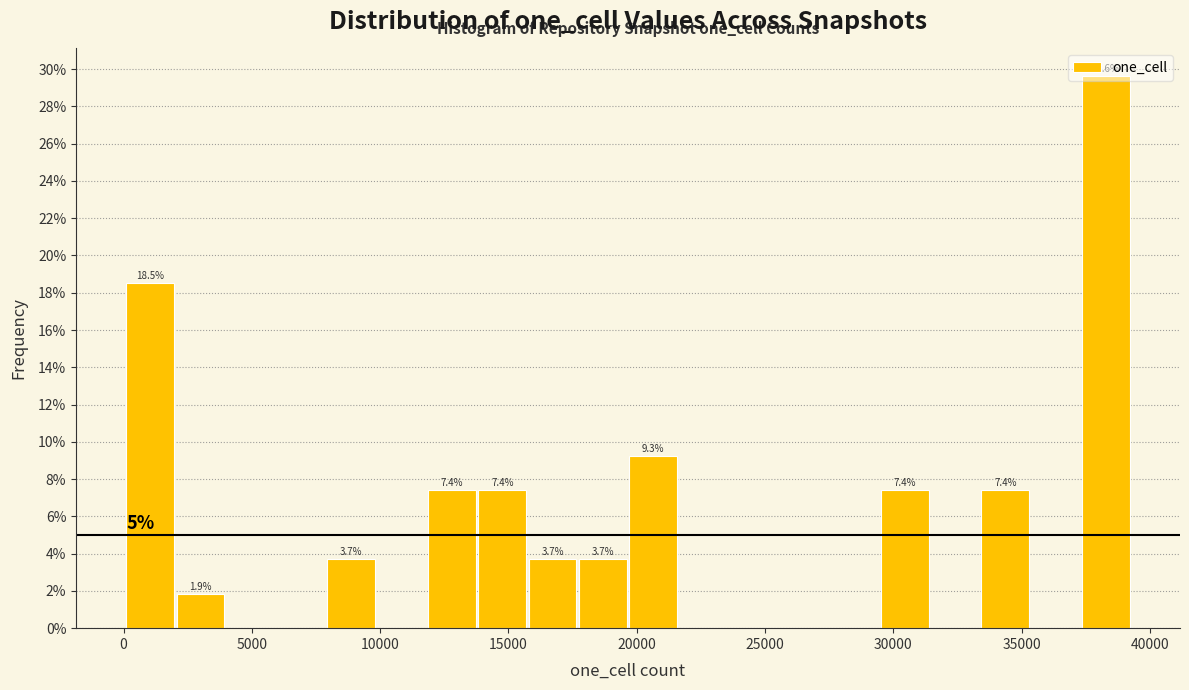

Read against the x-axis, roughly where is the centre of the tallest bar?

38500